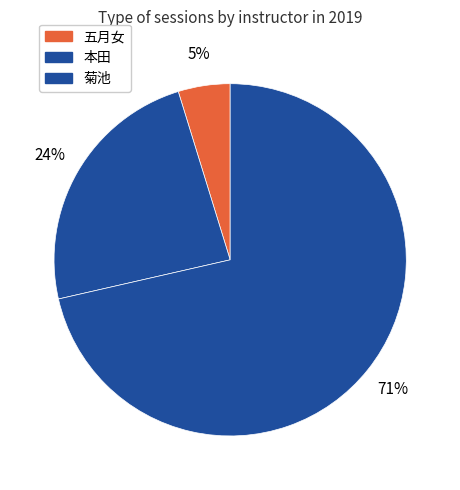

Rank the categories by value from lowest to highest.

五月女, 本田, 菊池